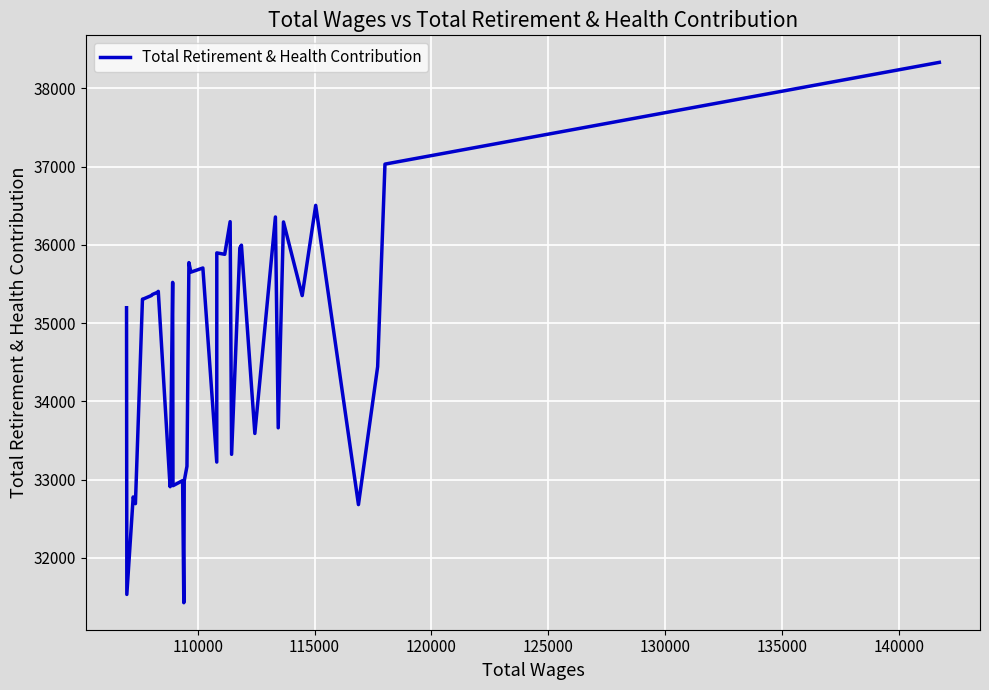

What is the difference between the second highest and minimum values?

5607